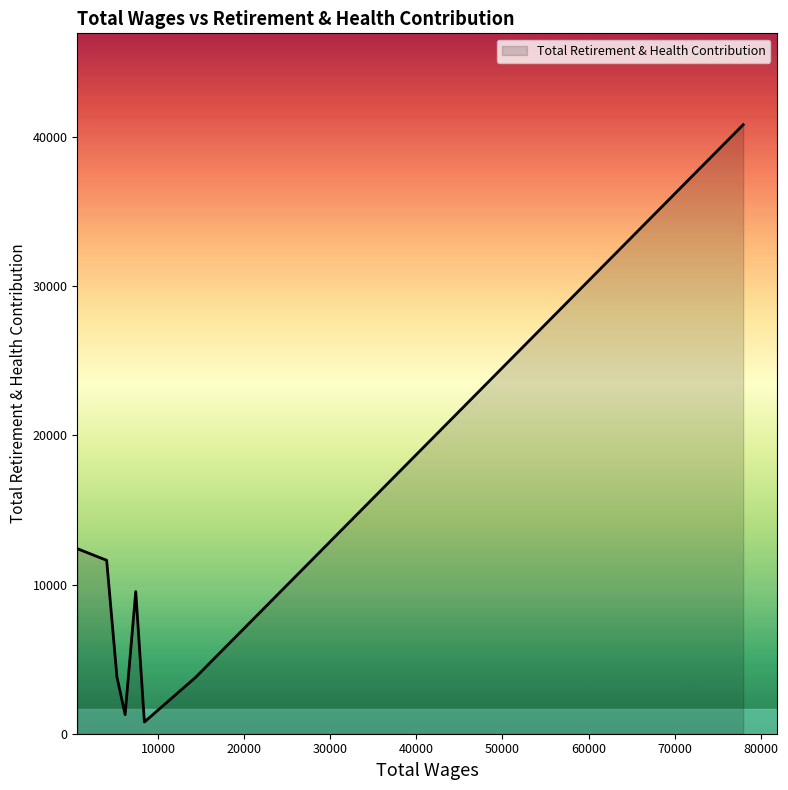

What is the average value?

10508